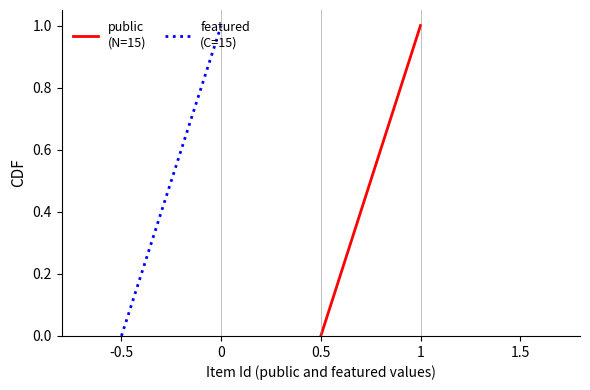

What is the difference between the maximum and minimum values in the featured
(C=15) series?

1